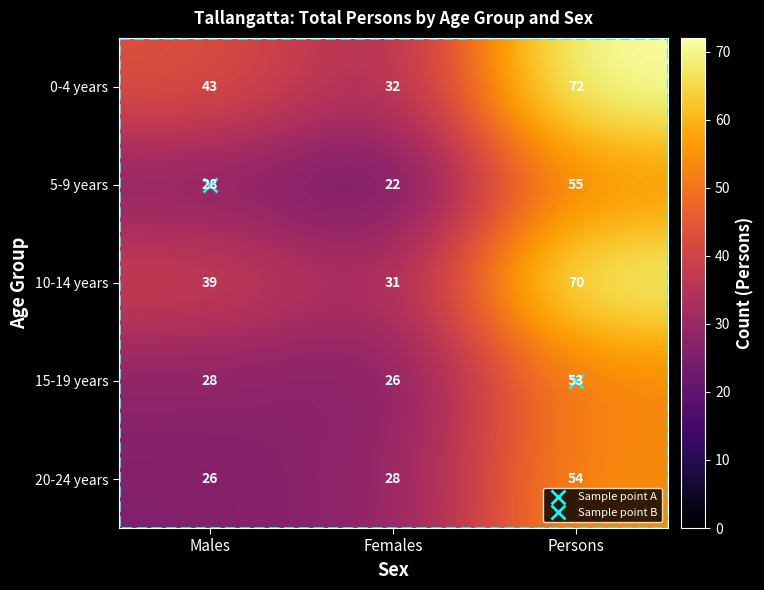

Rank the series at Females from lowest to highest value.

5-9 years, 15-19 years, 20-24 years, 10-14 years, 0-4 years